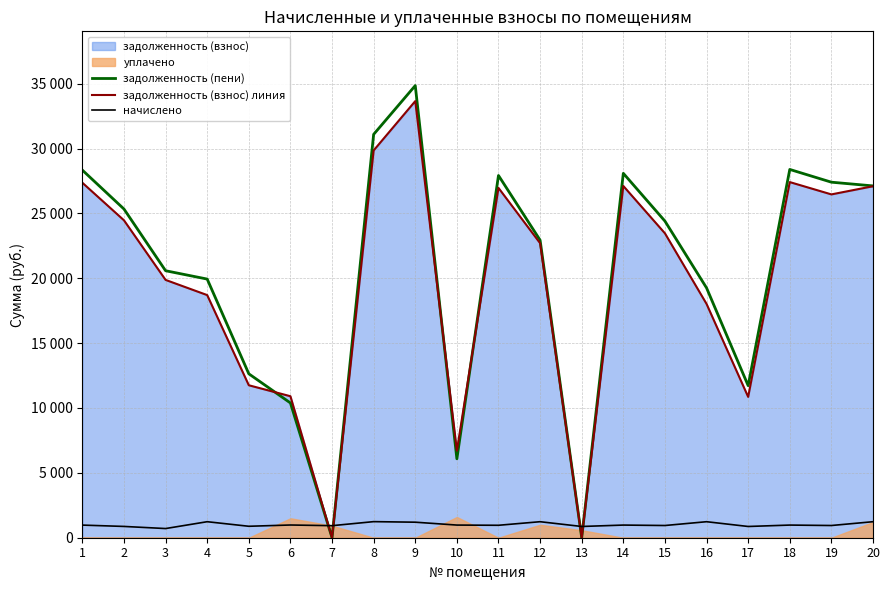

How many times do задолженность (взнос) линия and начислено cross each other?

4